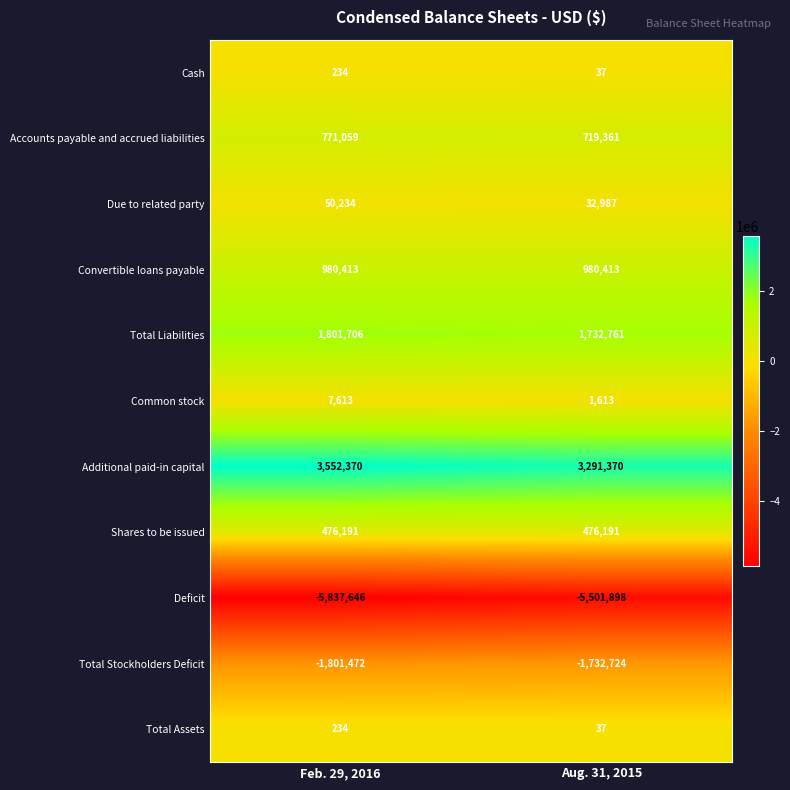

Which series changed the most between Feb. 29, 2016 and Aug. 31, 2015?

Deficit